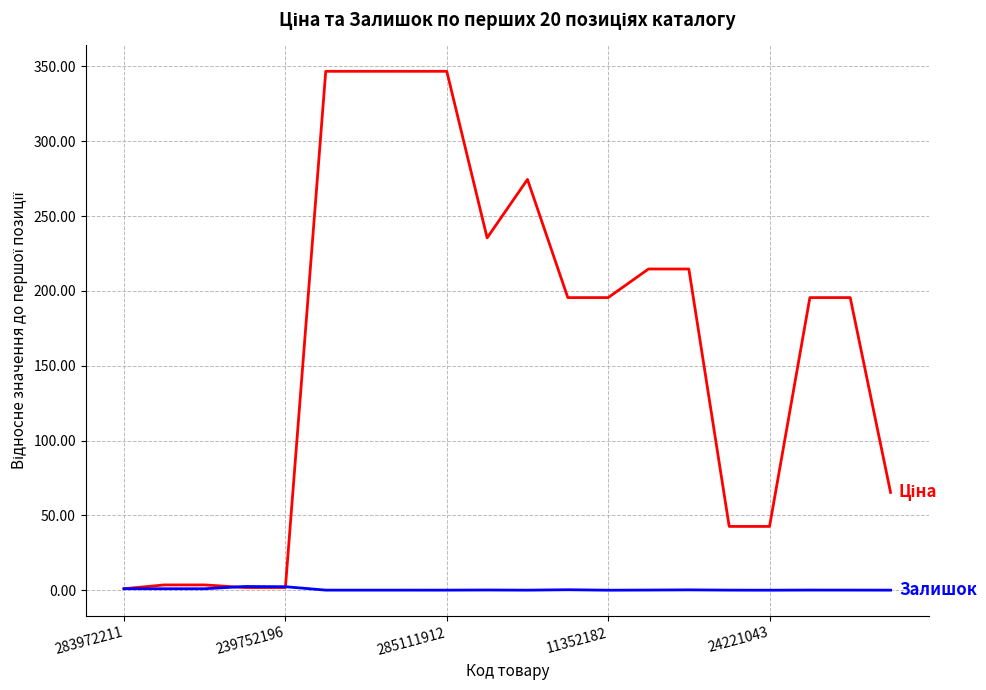

What is the maximum value shown in the chart?

346.8